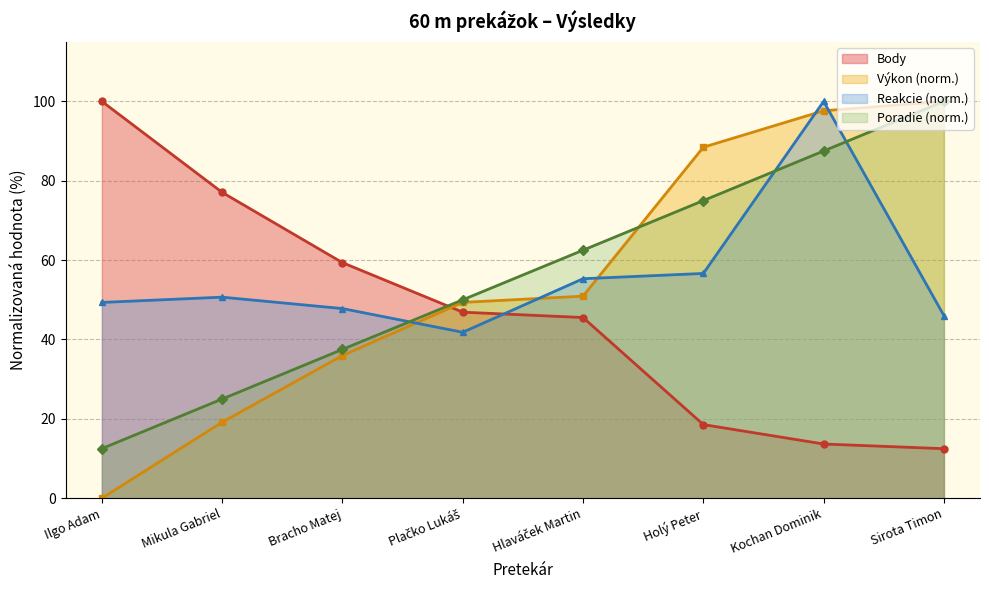

True or false: Poradie has a value of 25.0 at Mikula Gabriel.

True